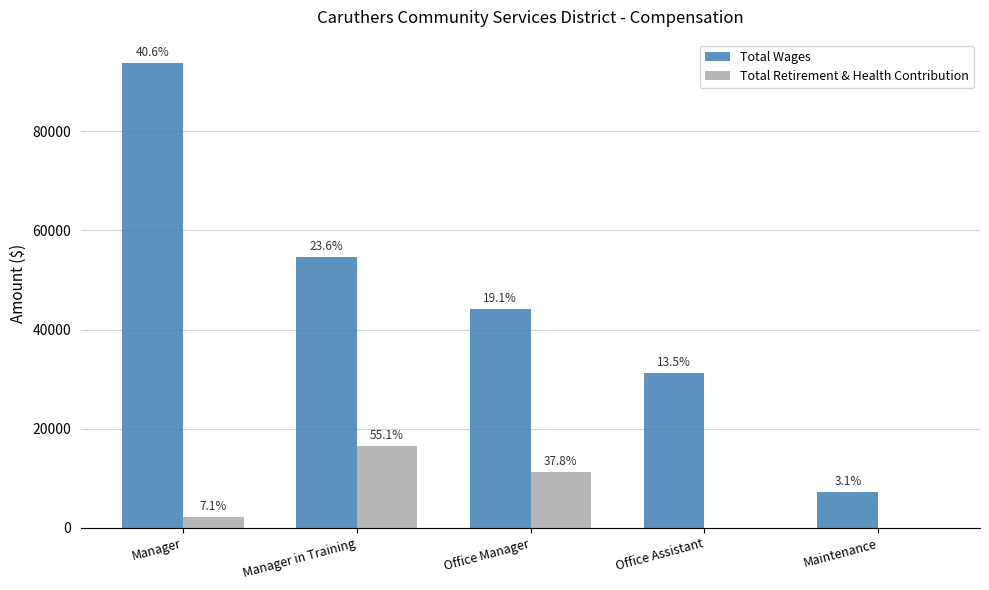

At which label is Total Wages closest to 50507?

Manager in Training